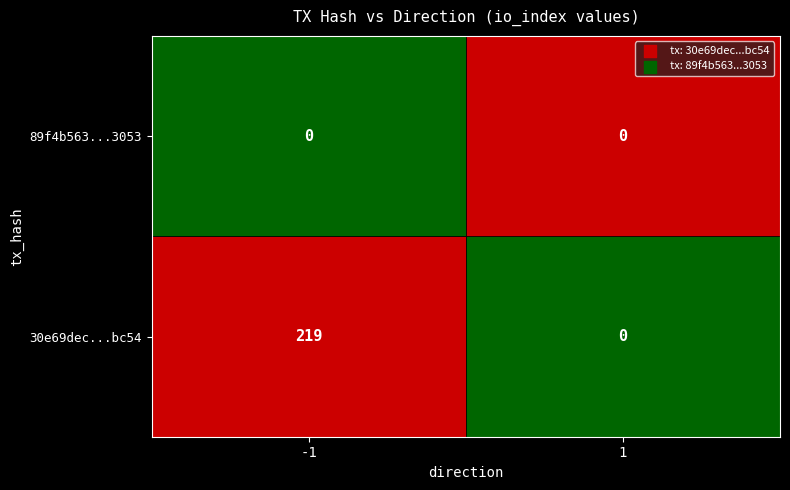

What is the sum of all 30e69dec5353d2349d8c926cf519a62318ebc54 values?

219